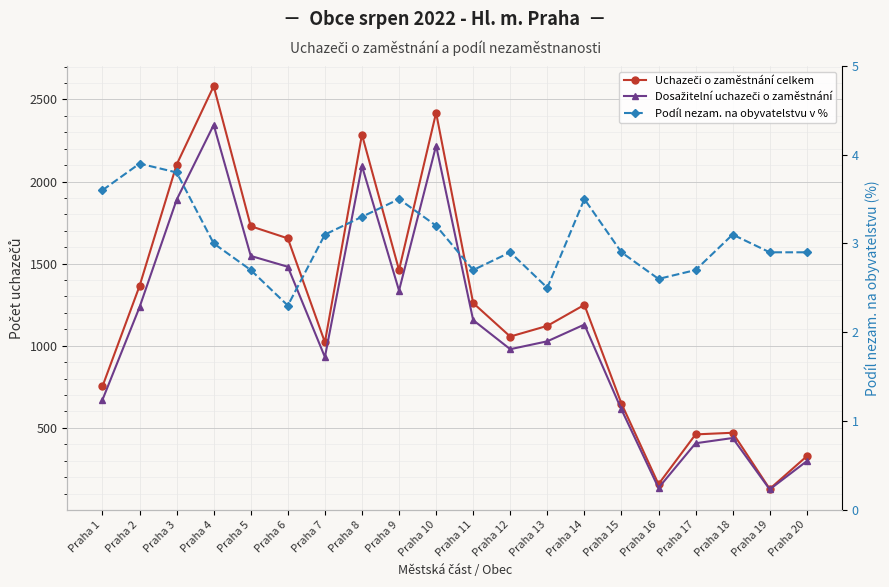

True or false: Uchazeči o zaměstnání celkem and Podíl nezam. na obyvatelstvu v % intersect in this chart.

False